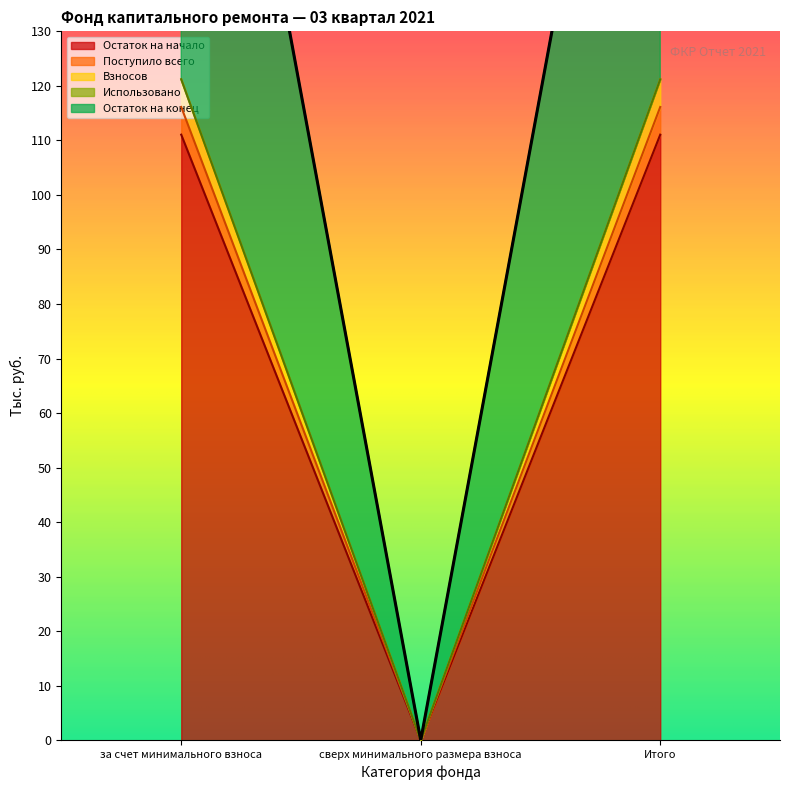

At which label is Взносов closest to 60?

сверх минимального размера взноса